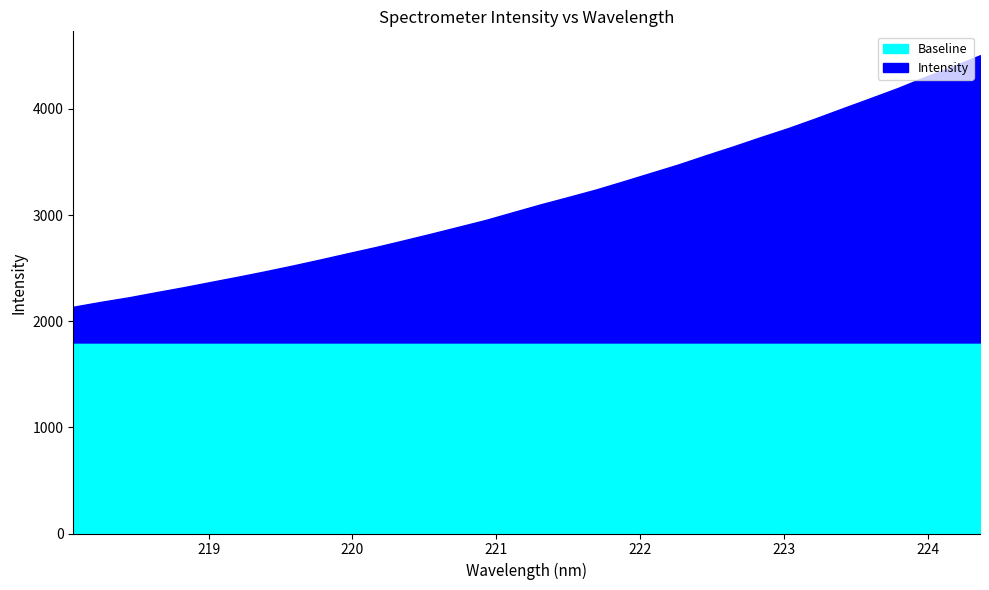

Reading left to right, transcribe all the data shown in this chart.

2136.6	2182.6	2224.8	2273.2	2320.2	2370.5	2420.2	2472.0	2526.4	2583.2	2641.9	2699.7	2761.5	2824.5	2889.5	2954.7	3028.5	3101.7	3170.4	3240.5	3318.2	3397.4	3476.5	3563.2	3646.9	3734.4	3819.1	3911.2	4007.1	4101.4	4197.5	4302.1	4400.1	4506.3